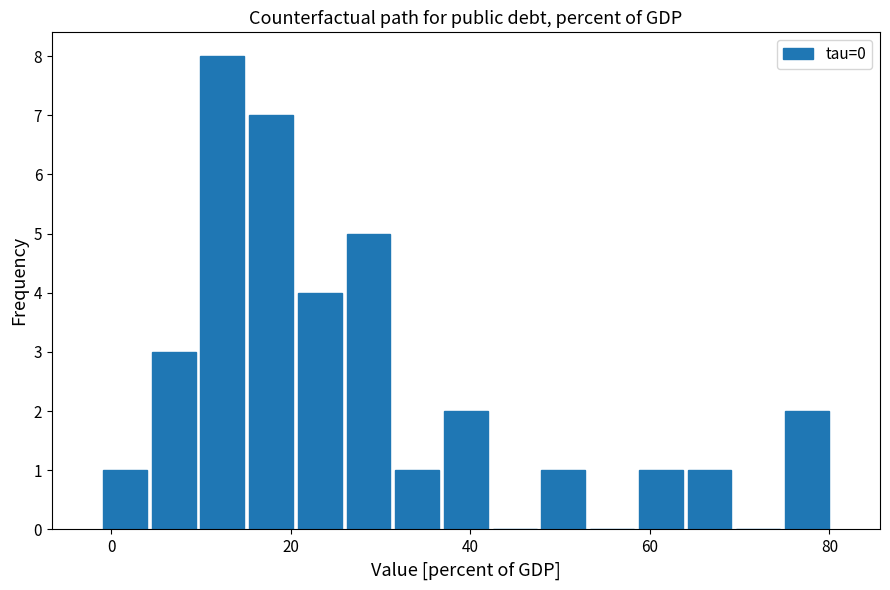

Around what value on the x-axis is the tallest bar? Give the approximate position of its centre, as read against the axis.

12